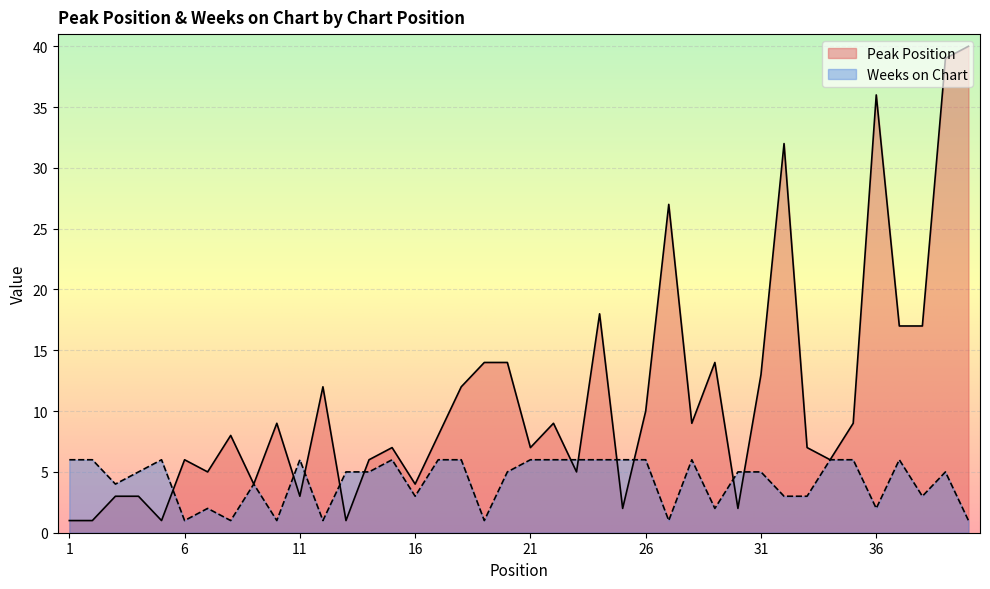

How many interior local valleys does the Peak Position series have?

12